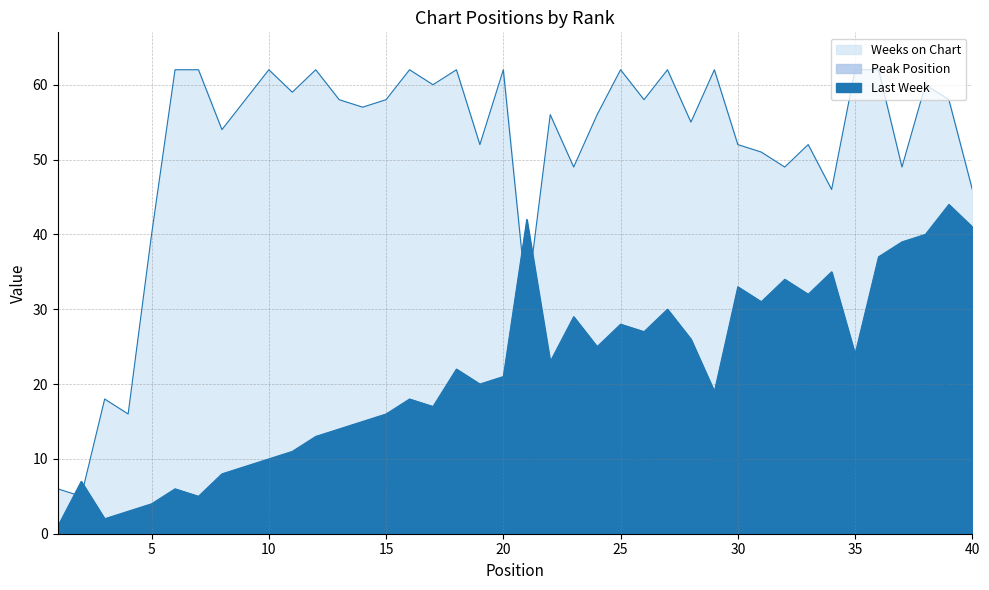

Reading left to right, what are all the values shown in this chart?

Last Week: 1=1	2=7	3=2	4=3	5=4	6=6	7=5	8=8	9=9	10=10	11=11	12=13	13=14	14=15	15=16	16=18	17=17	18=22	19=20	20=21	21=42	22=23	23=29	24=25	25=28	26=27	27=30	28=26	29=19	30=33	31=31	32=34	33=32	34=35	35=24	36=37	37=39	38=40	39=44	40=41
Peak Position: 1=1	2=1	3=1	4=1	5=1	6=1	7=1	8=2	9=2	10=2	11=2	12=3	13=7	14=6	15=7	16=6	17=2	18=7	19=7	20=6	21=11	22=6	23=9	24=7	25=11	26=9	27=13	28=11	29=10	30=10	31=9	32=12	33=11	34=15	35=9	36=7	37=17	38=13	39=21	40=16
Weeks on Chart: 1=6	2=5	3=18	4=16	5=40	6=62	7=62	8=54	9=58	10=62	11=59	12=62	13=58	14=57	15=58	16=62	17=60	18=62	19=52	20=62	21=31	22=56	23=49	24=56	25=62	26=58	27=62	28=55	29=62	30=52	31=51	32=49	33=52	34=46	35=62	36=62	37=49	38=60	39=58	40=46